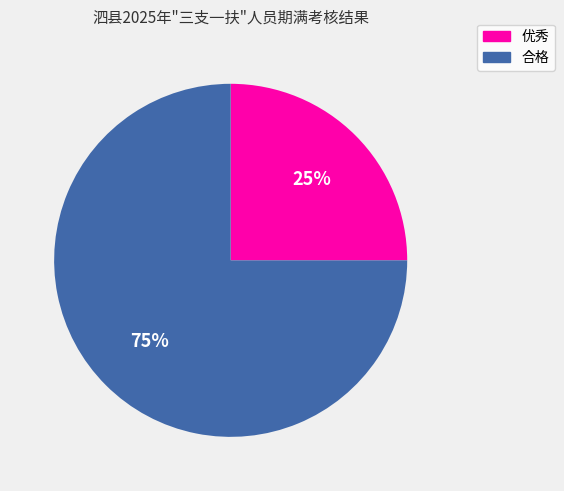

True or false: 优秀 accounts for 32% of the total.

False